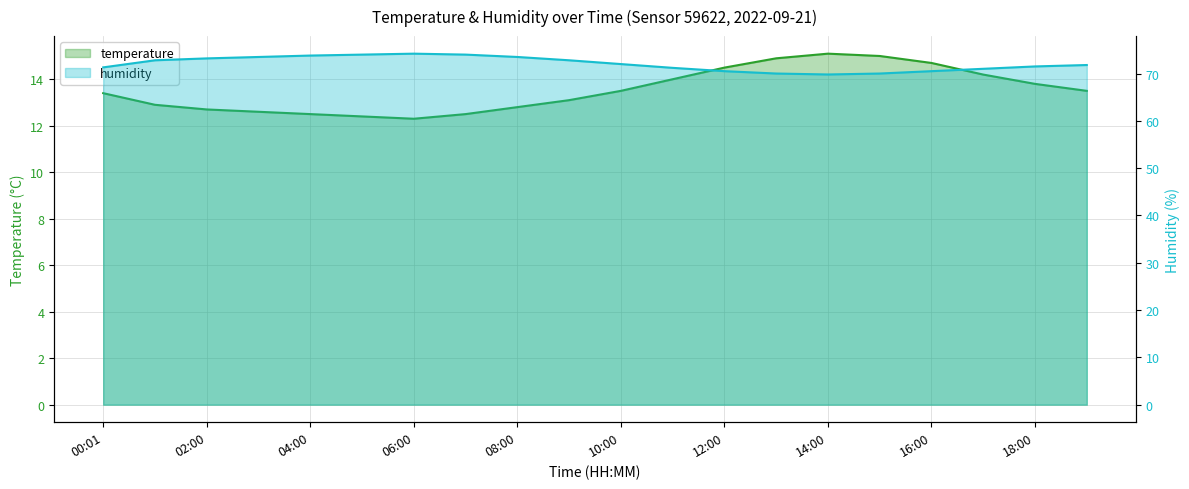

Where is temperature nearest to the value 13?

01:00